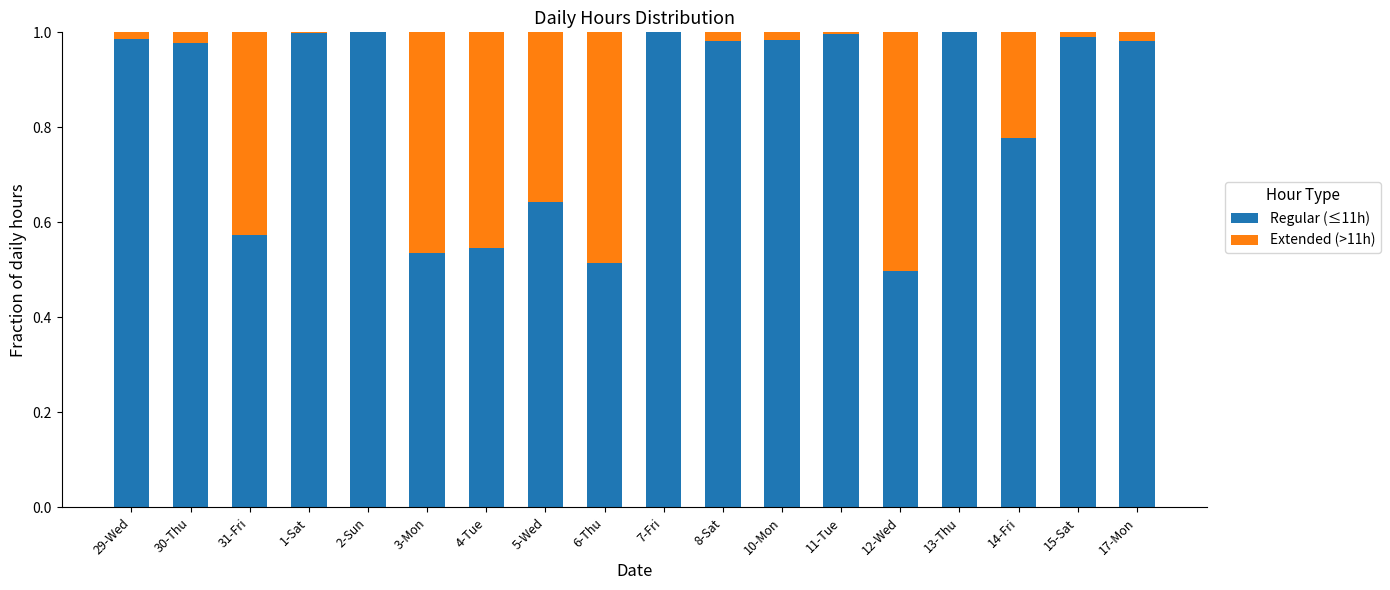

The value of Regular (≤11h) at 4-Tue is 0.5. True or false?

True